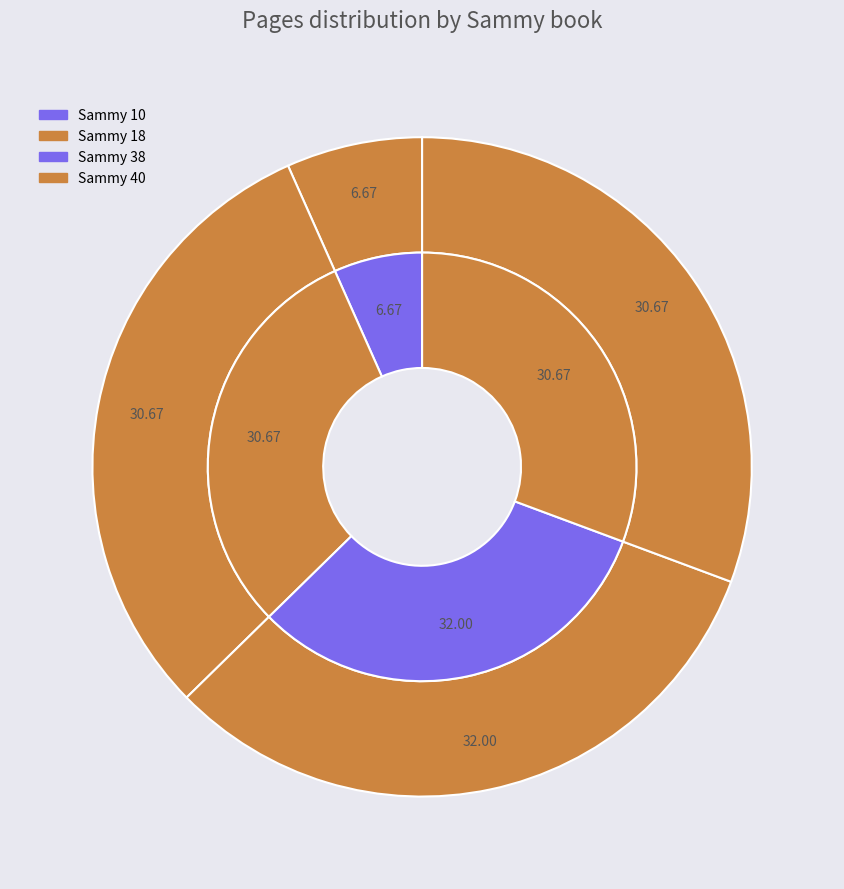

Which has a higher value, Sammy 18 or Sammy 10?

Sammy 18